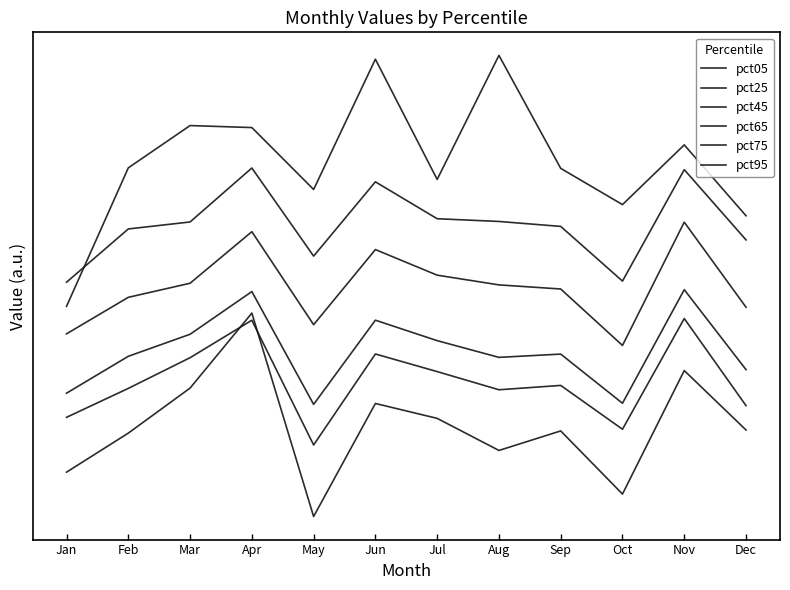

True or false: pct65 and pct45 cross at least once.

False